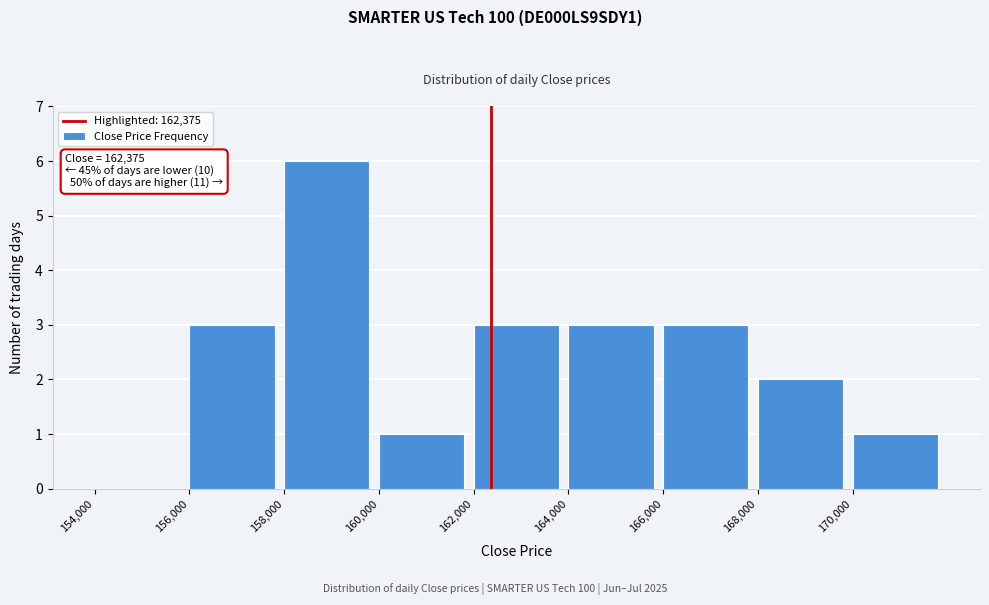

Which range on the x-axis has the tallest bar?

158000 to 160000